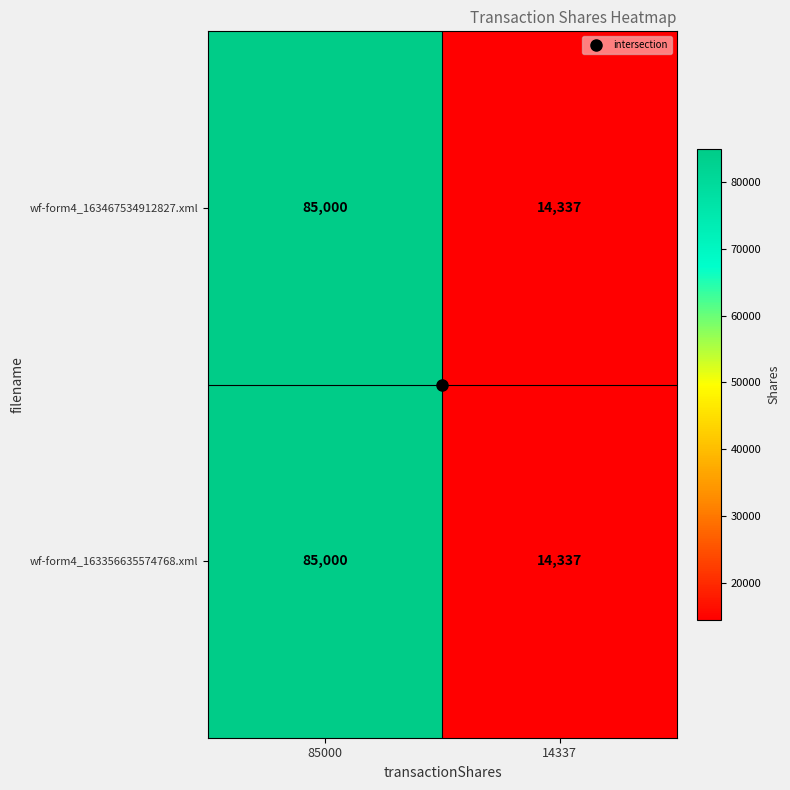

At which category is the sum across all series the highest?

85000